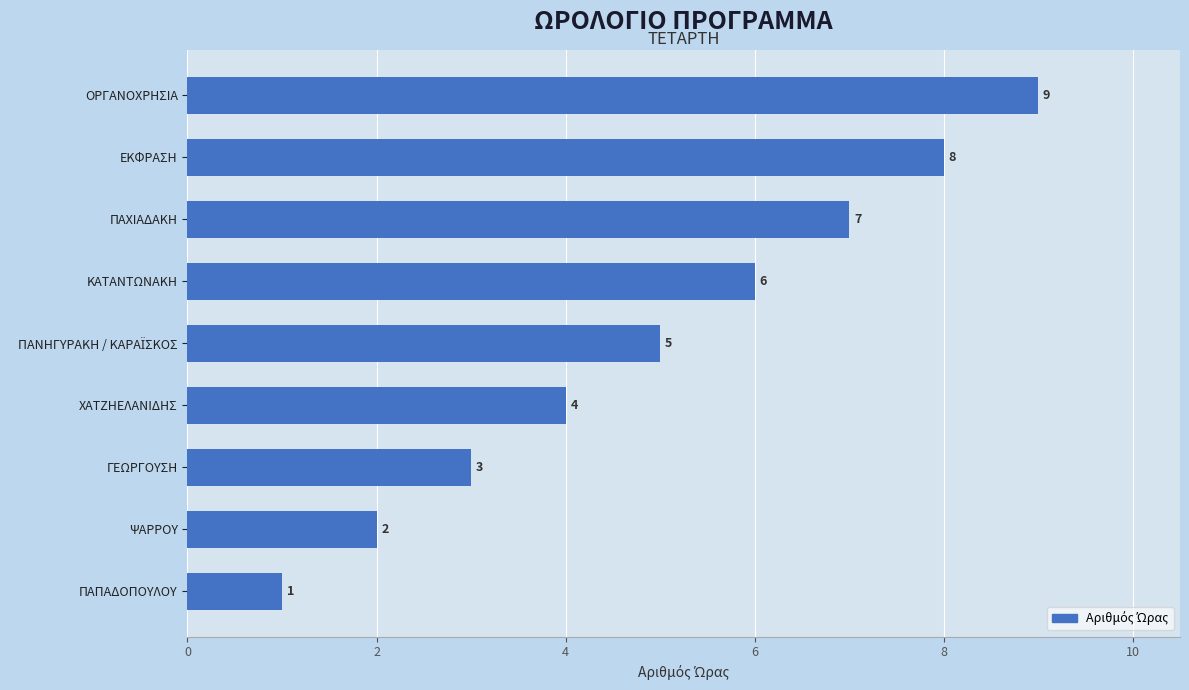

What value does the data have at ΓΕΩΡΓΟΥΣΗ?

3